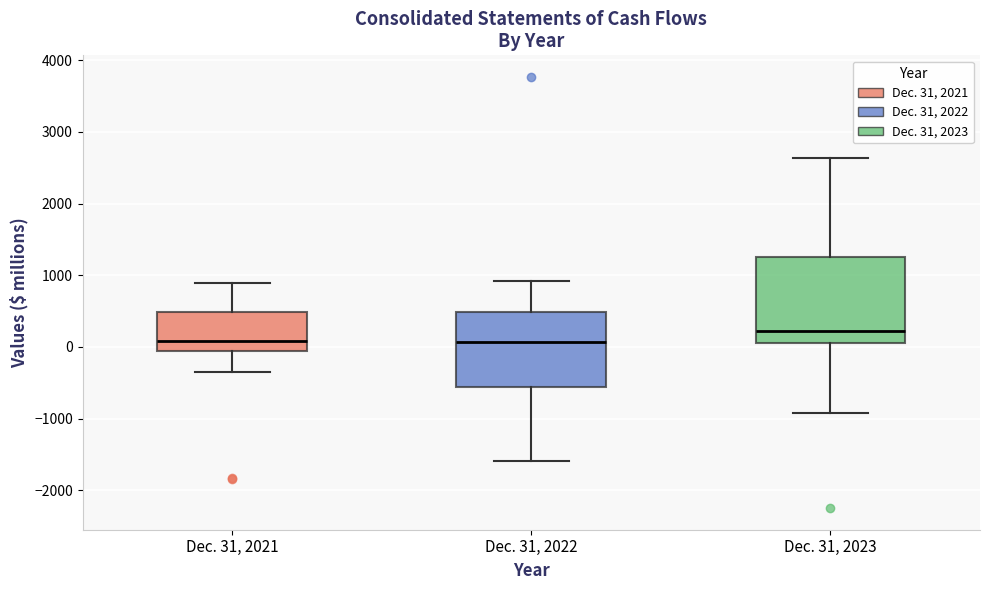

Reading left to right, transcribe this box plot: for each box, give where its median line is, the range the box spans, and where its two whiskers end, as read against the y-axis. The values are not printed on the chart, so give them approximately, as read against the axis.

Dec. 31, 2021: median 100, box -100 to 500, whiskers -400 to 900
Dec. 31, 2022: median 100, box -600 to 500, whiskers -1600 to 900
Dec. 31, 2023: median 200, box 100 to 1300, whiskers -900 to 2600